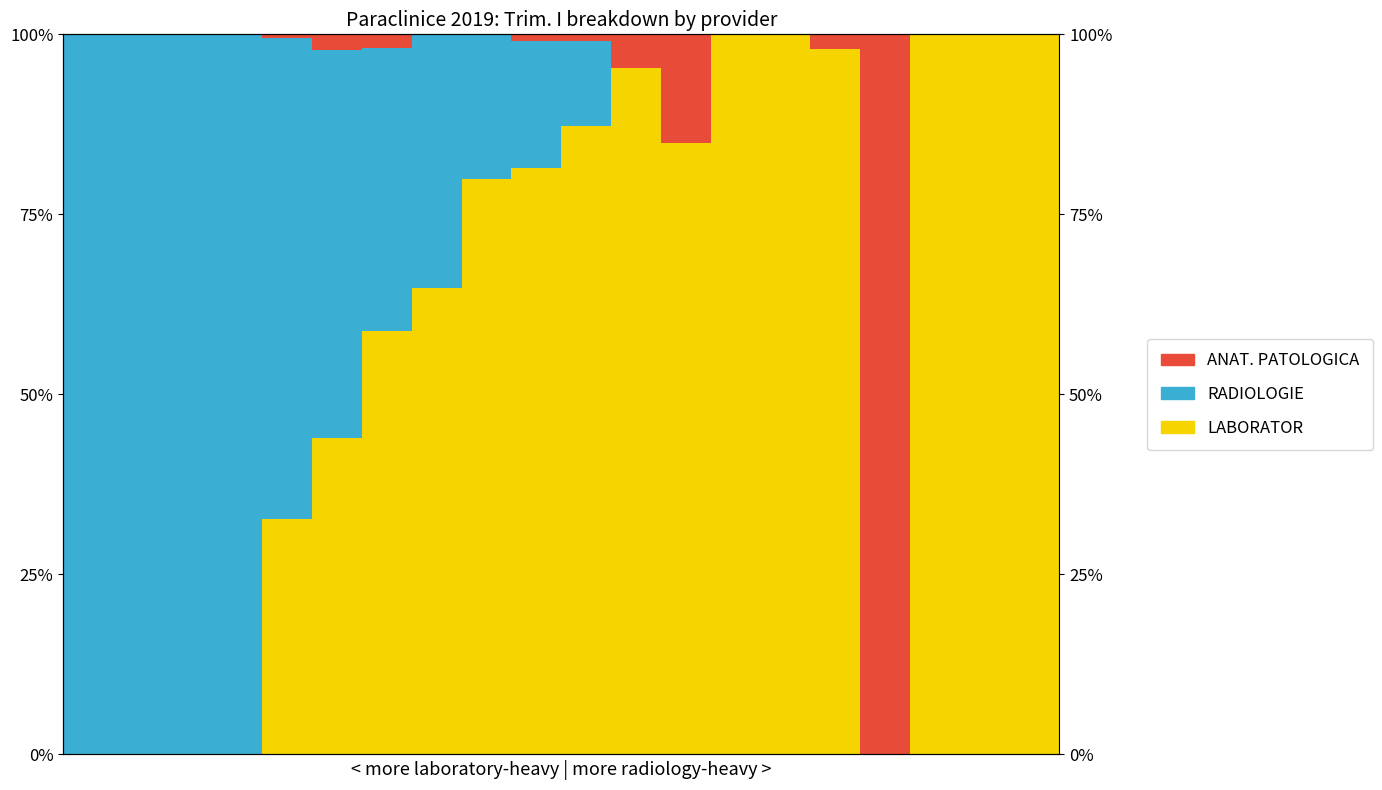

True or false: ANAT. PATOLOGICA has a value of -37.7 at 18.

False